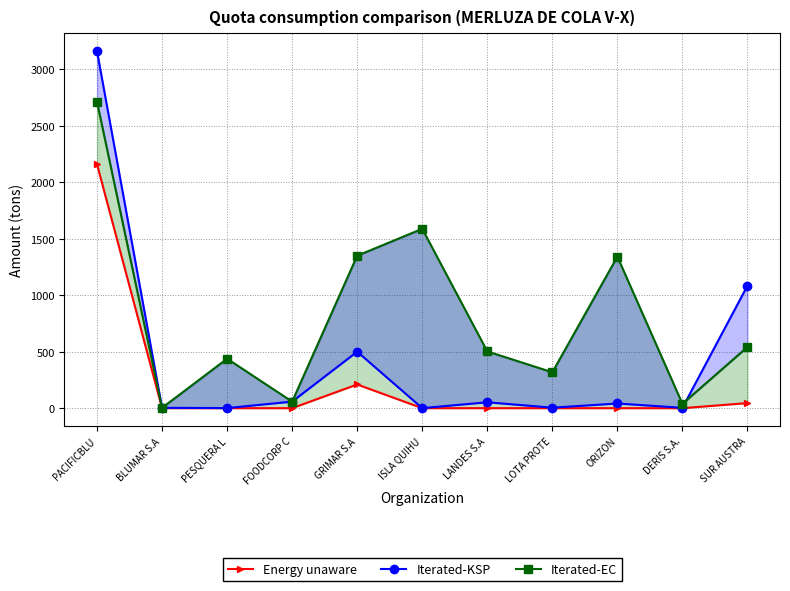

Between GRIMAR S.A and ORIZON, which series saw the biggest shift?

Iterated-KSP